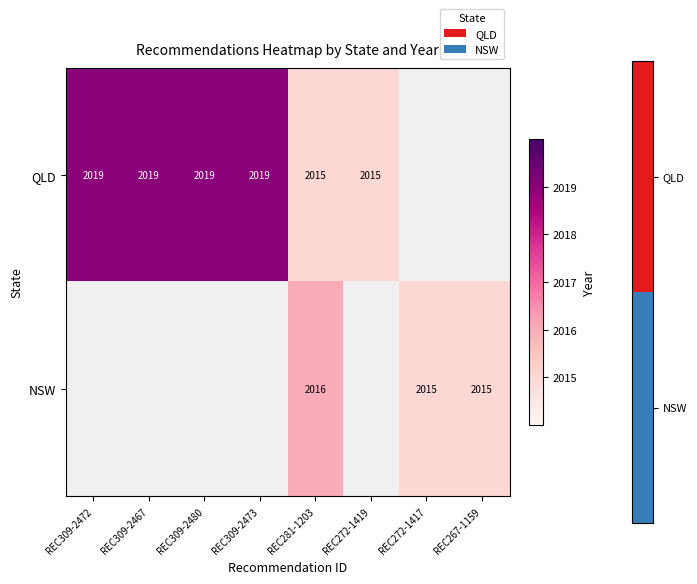

True or false: QLD has a value of 1223 at REC309-2472.

False